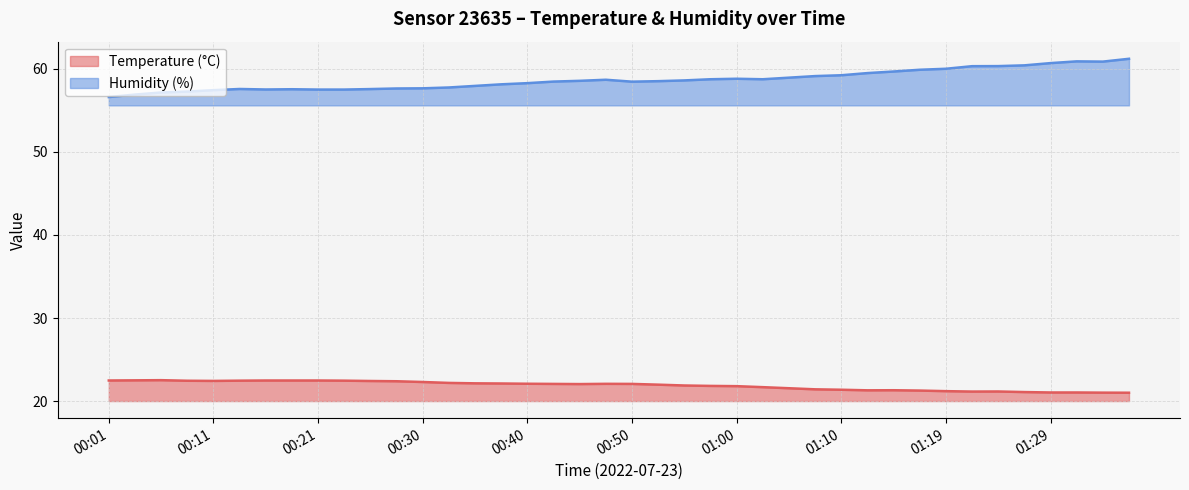

How many data points does each series have?

40